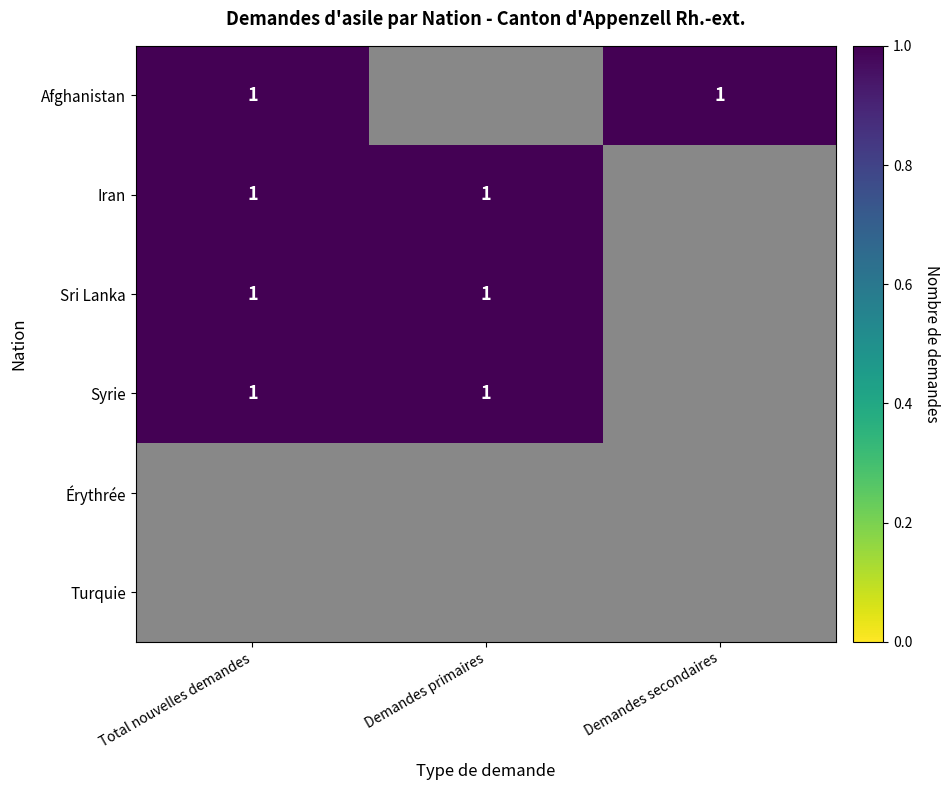

What is the total value across all series at 1?

3